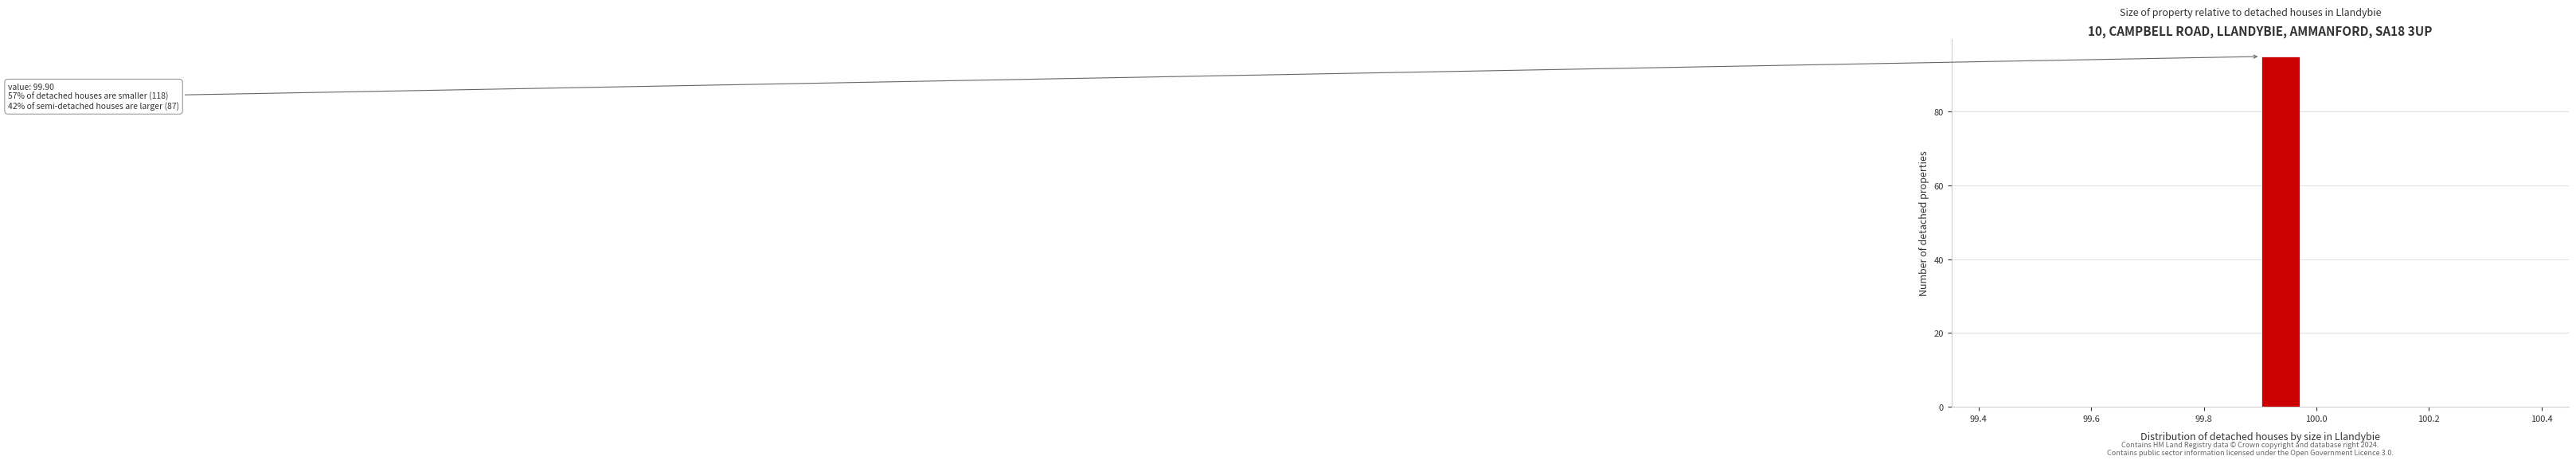

Read against the x-axis, roughly where is the centre of the tallest bar?

99.94